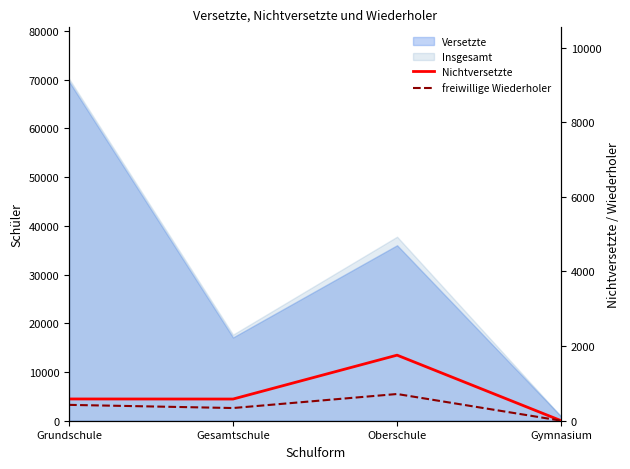

Is it true that Nichtversetzte equals 583 at Grundschule?

True